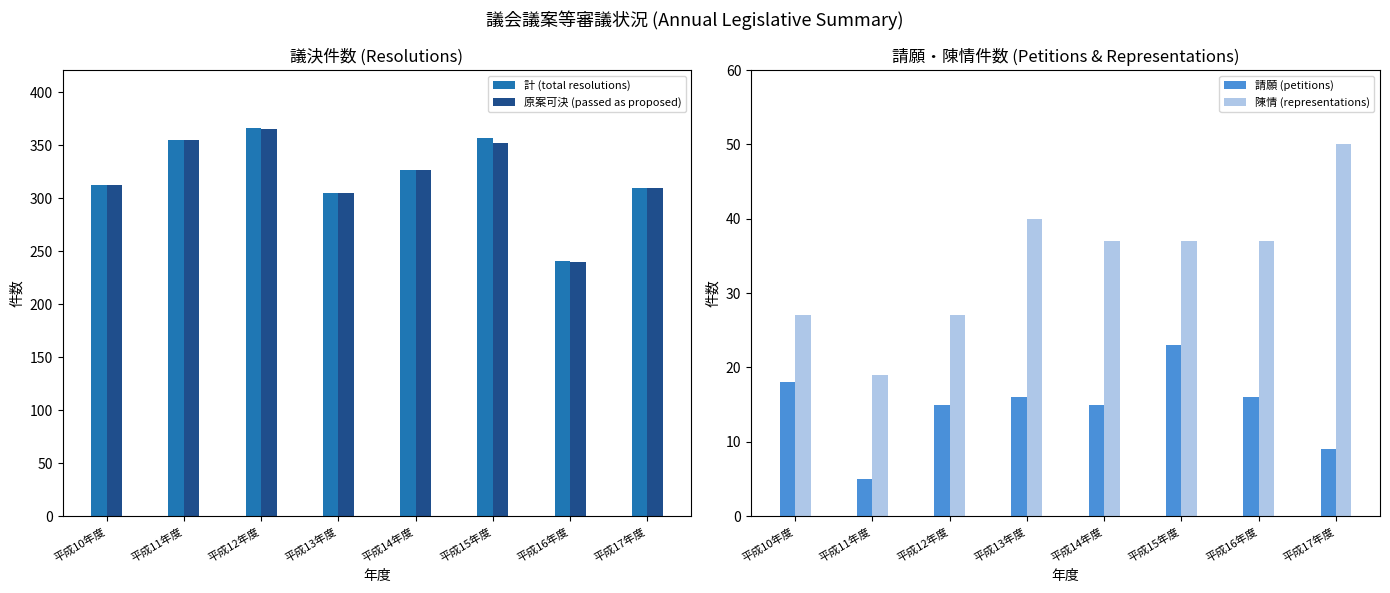

At 平成15年度, list the series in order from smallest to largest.

請願 (petitions), 陳情 (representations), 原案可決 (passed as proposed), 計 (total resolutions)